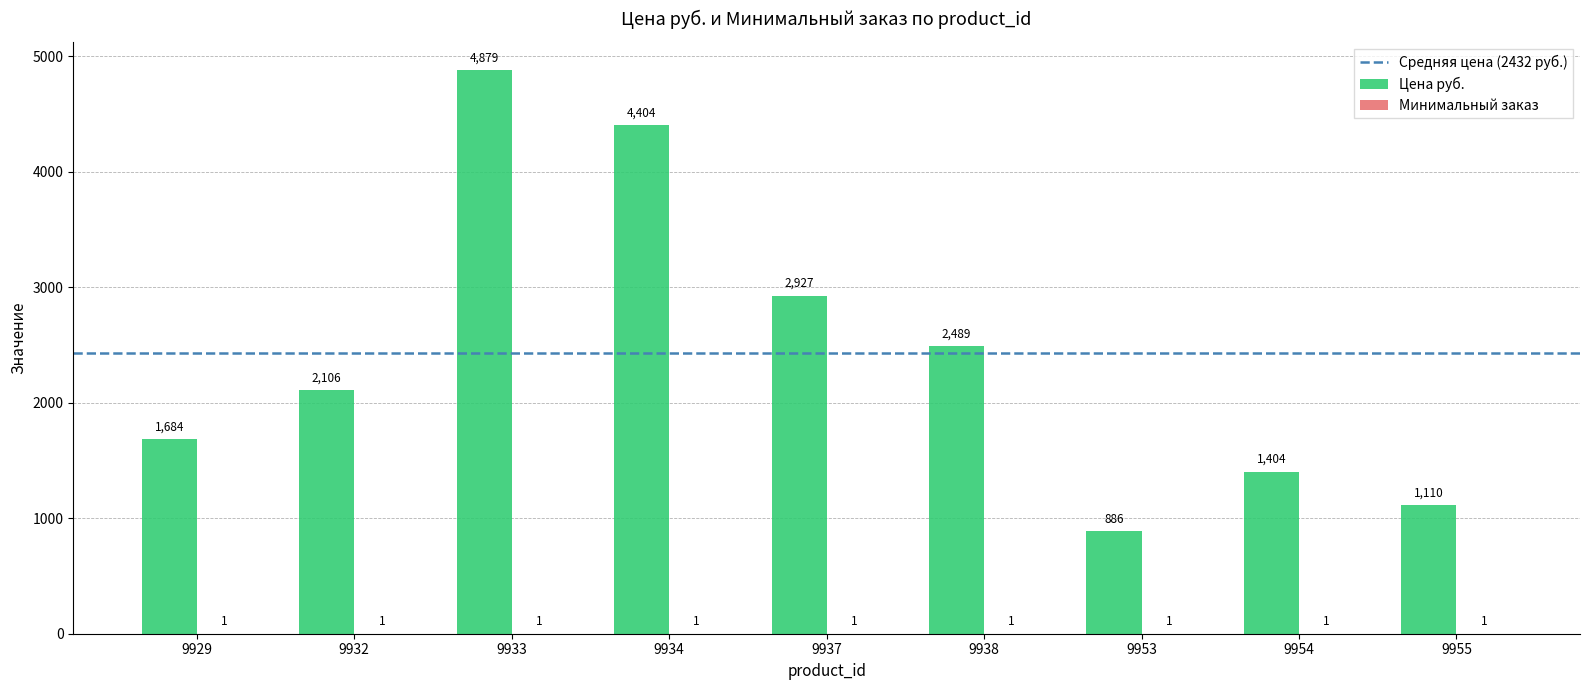

Does the chart contain stacked bars?

No